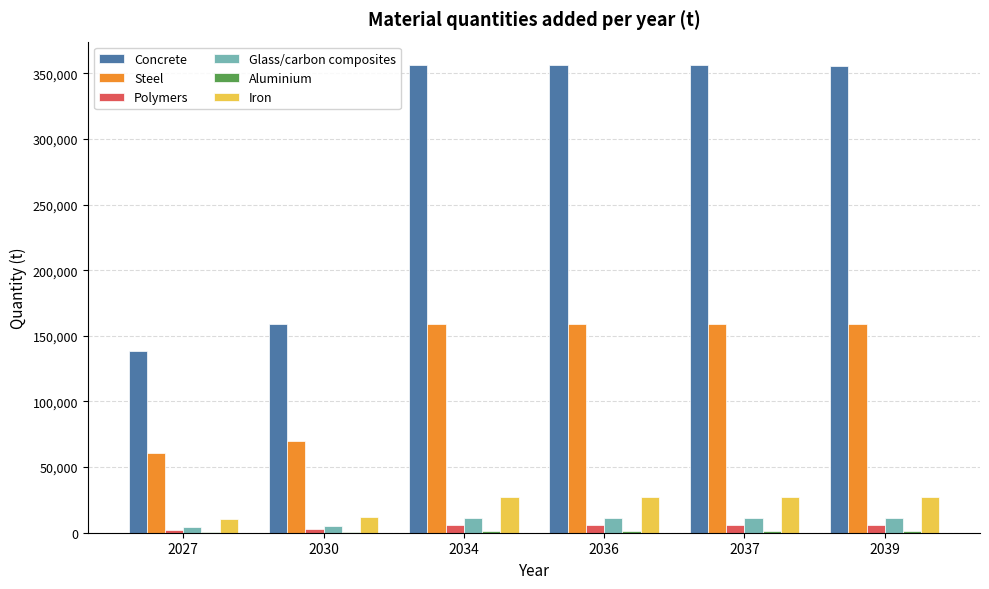

The value of Concrete at 2036 is 541692.3. True or false?

False